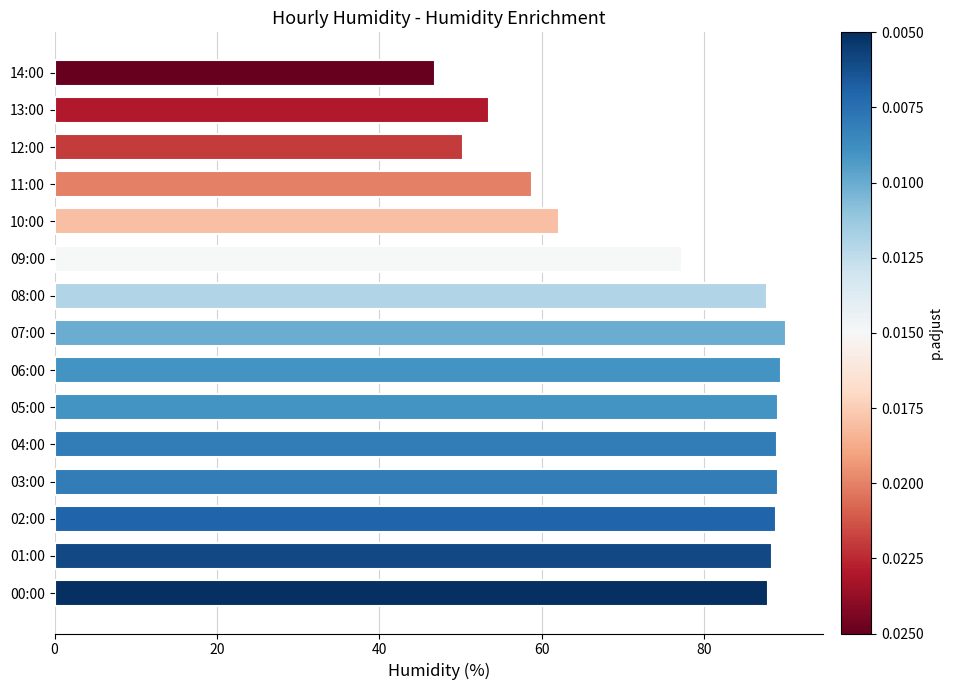

Where is the data nearest to the value 68?

10:00